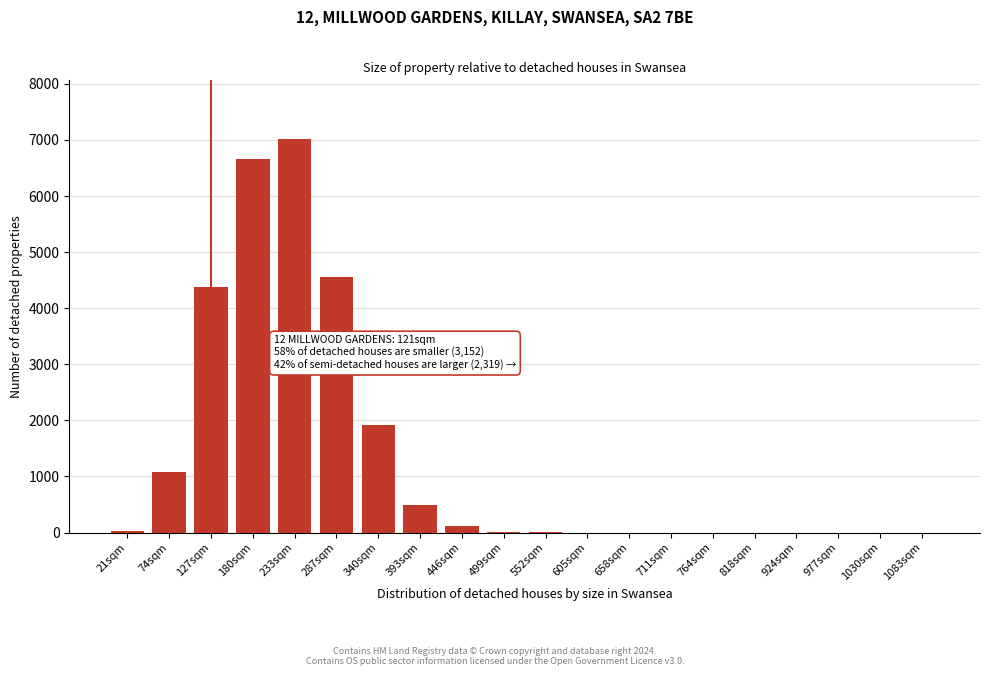

What is the change in value from 74sqm to 180sqm?

+5578